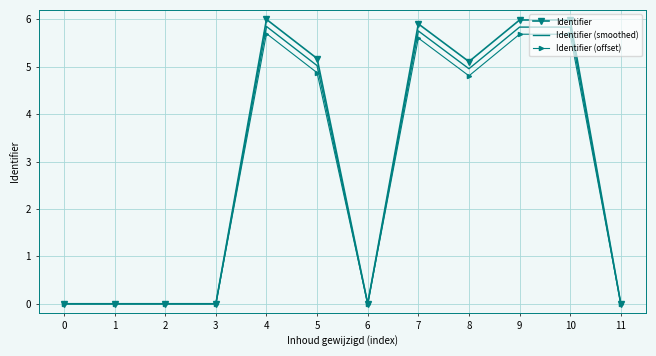

The value of Identifier (offset) at 0 is 3.3. True or false?

False